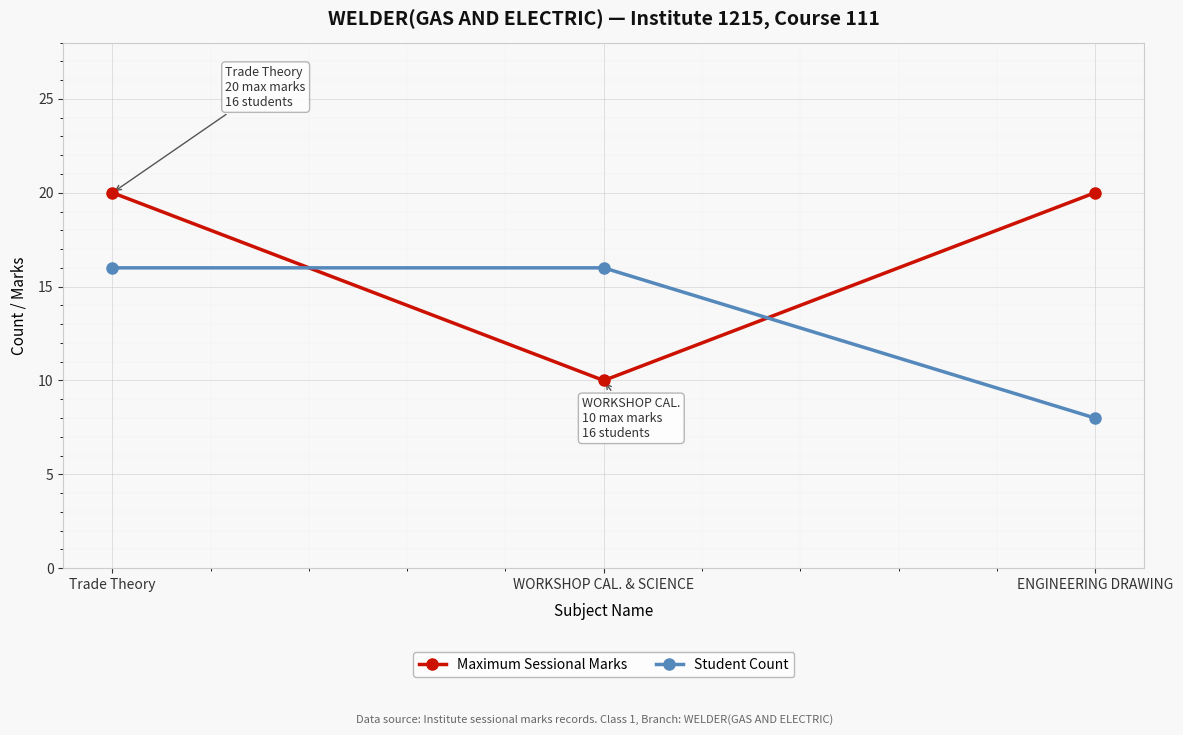

What is the average value of the Student Count series?

13